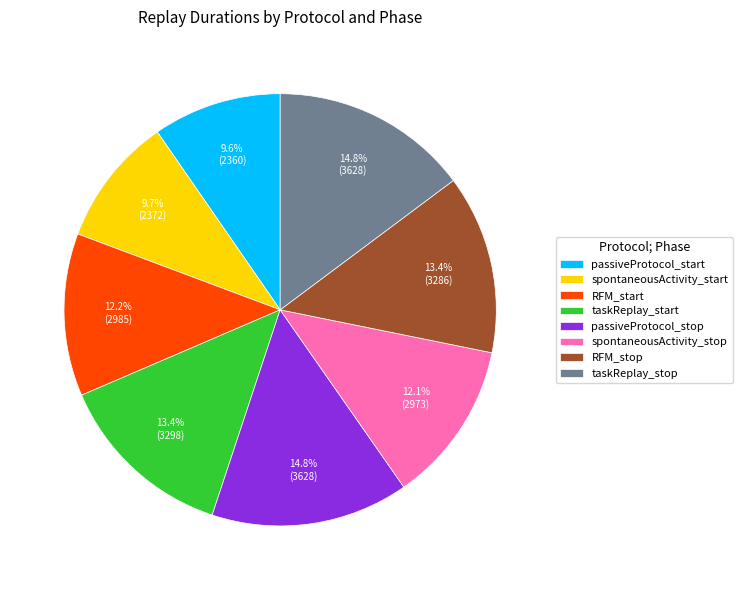

The RFM_start slice represents 12% of the pie. True or false?

True